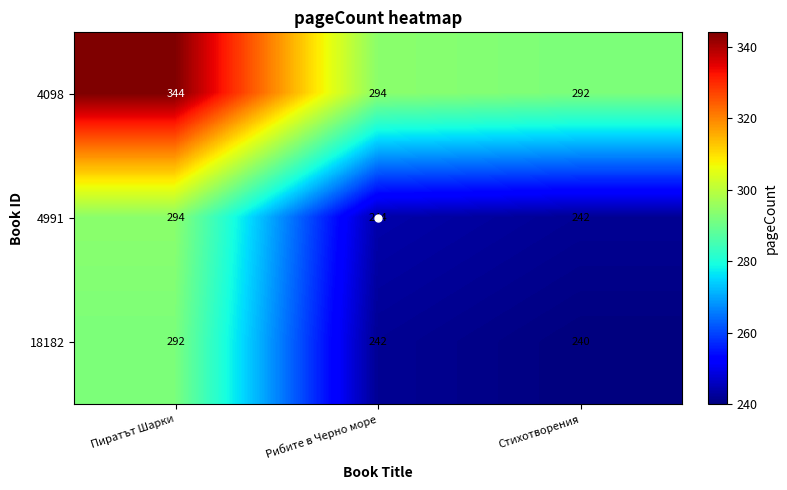

How many distinct data groups are displayed?

3